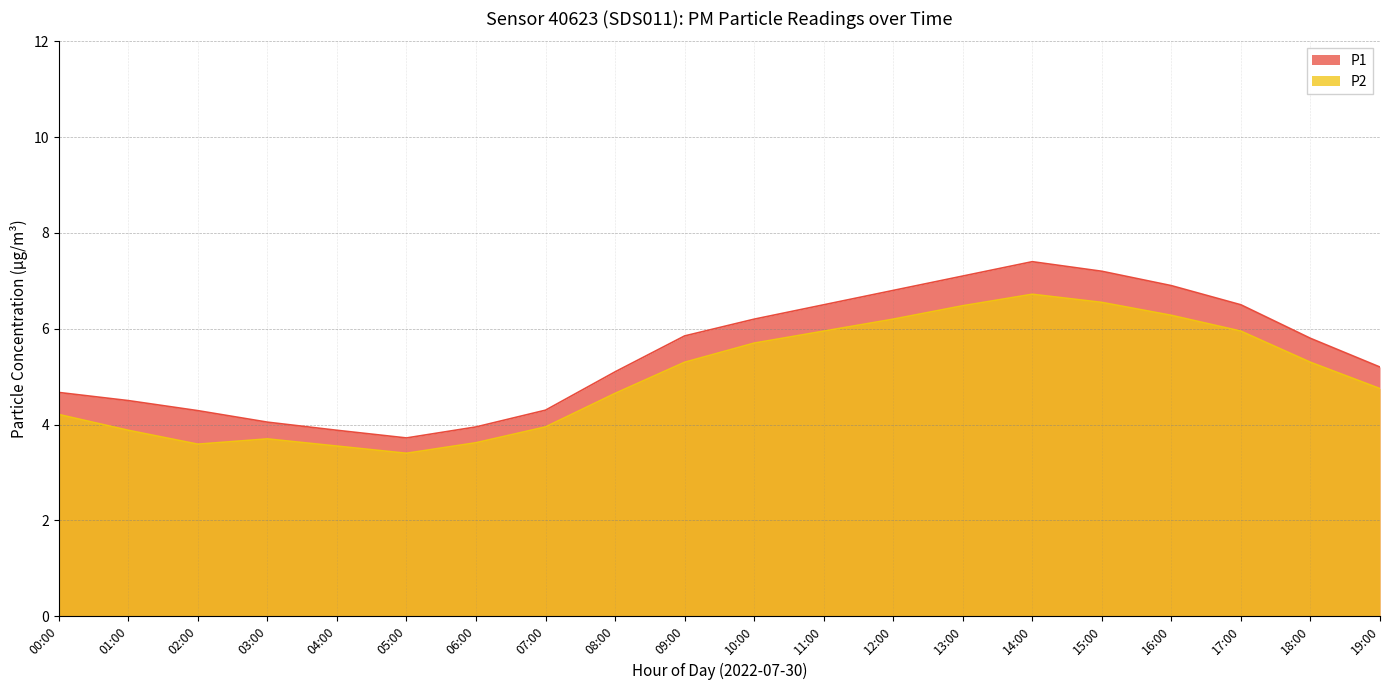

Read the P1 value at 05:00.

3.7